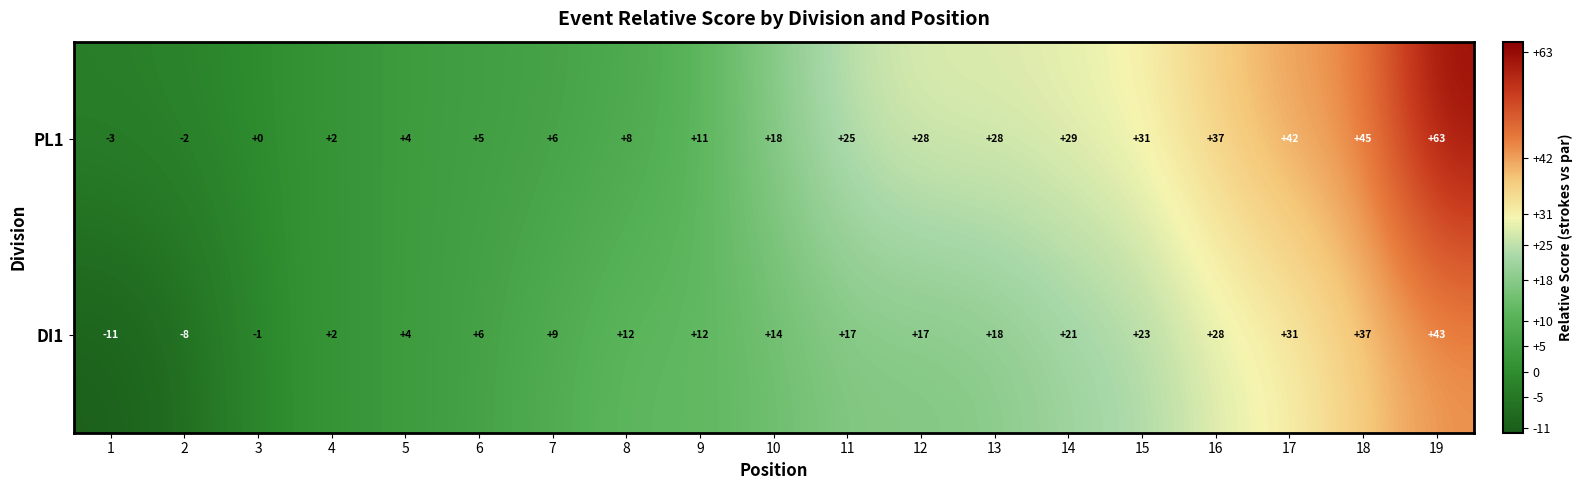

What is the difference between the second highest and second lowest values in the PL1 series?

47